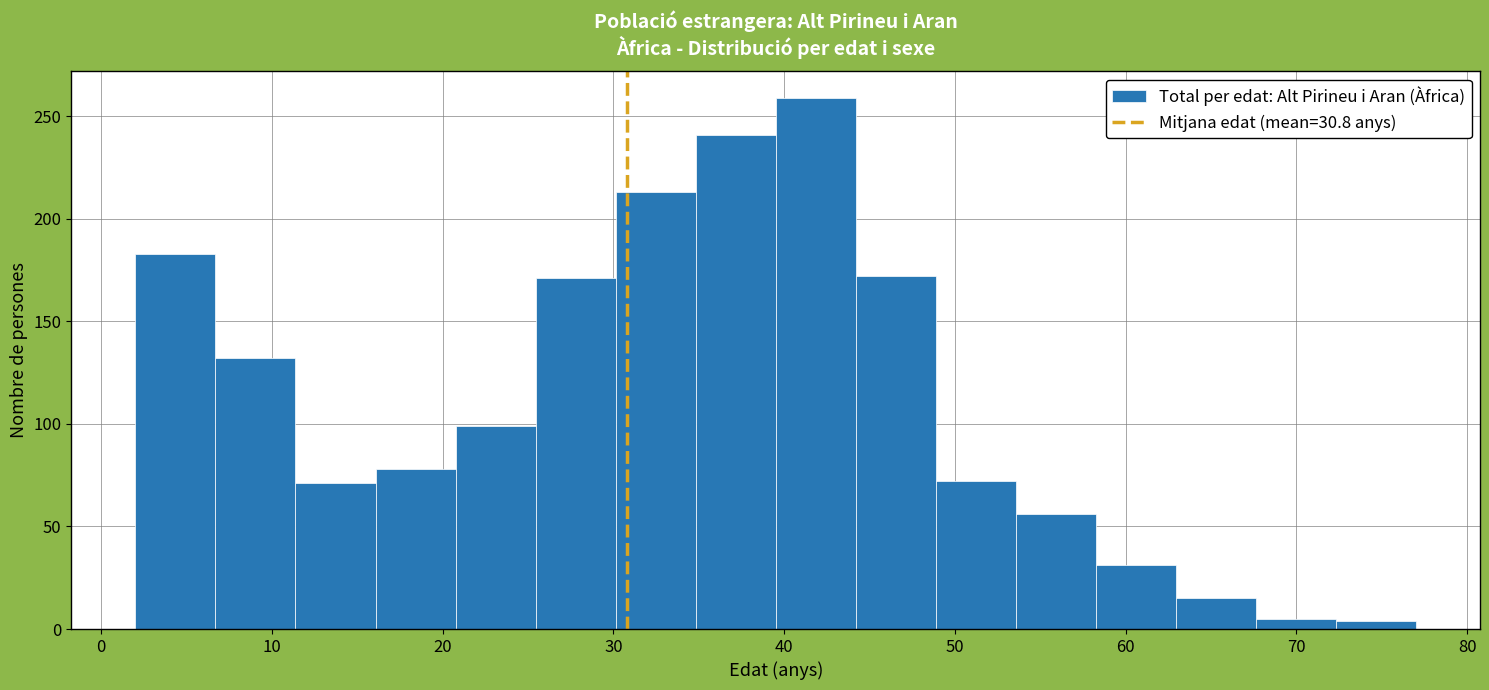

Reading left to right, transcribe this chart: for each bar, give the range it covers on the x-axis and its height. Neither the bar edges nor the heights are printed on the chart, so give them approximately, as read against the axes.

2 to 7: 185
7 to 11: 130
11 to 16: 70
16 to 21: 80
21 to 25: 100
25 to 30: 170
30 to 35: 215
35 to 40: 240
40 to 44: 260
44 to 49: 170
49 to 54: 70
54 to 58: 55
58 to 63: 30
63 to 68: 15
68 to 72: 5
72 to 77: under 5